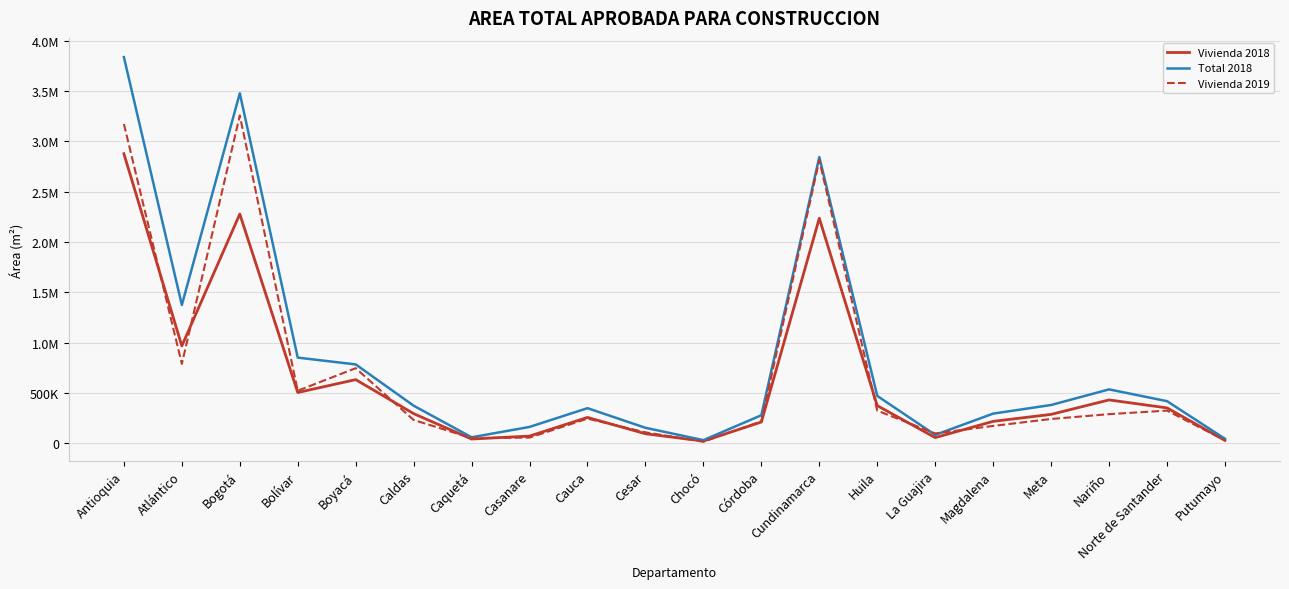

Which series ends up on top after the final intersection of Total 2018 and Vivienda 2019?

Total 2018